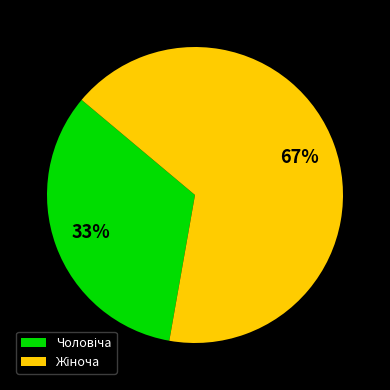

Is there any slice that represents more than half of the pie?

Yes